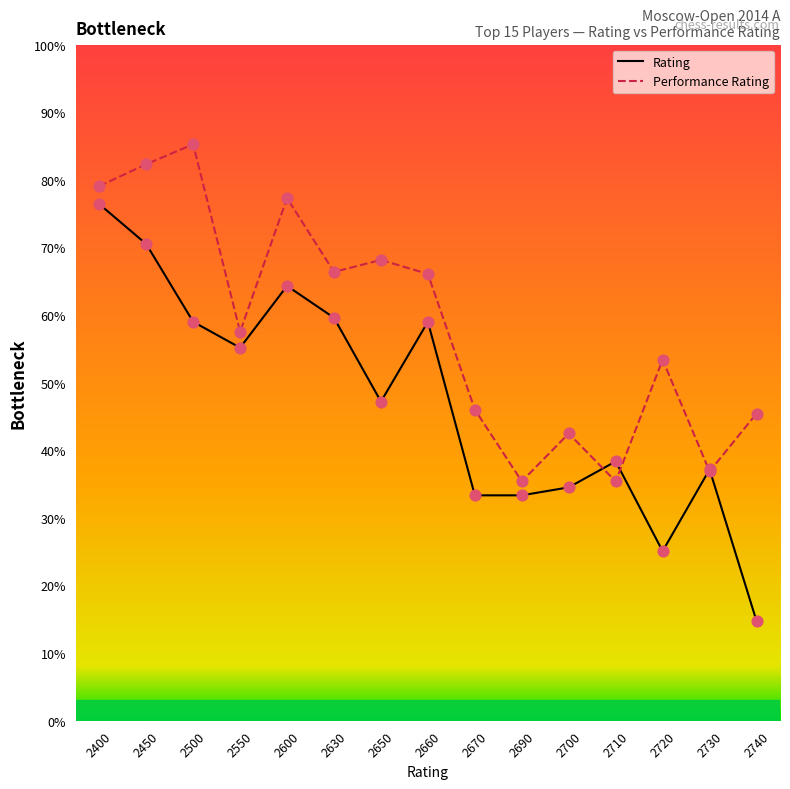

At how many categories does at least one series exceed 25?

15